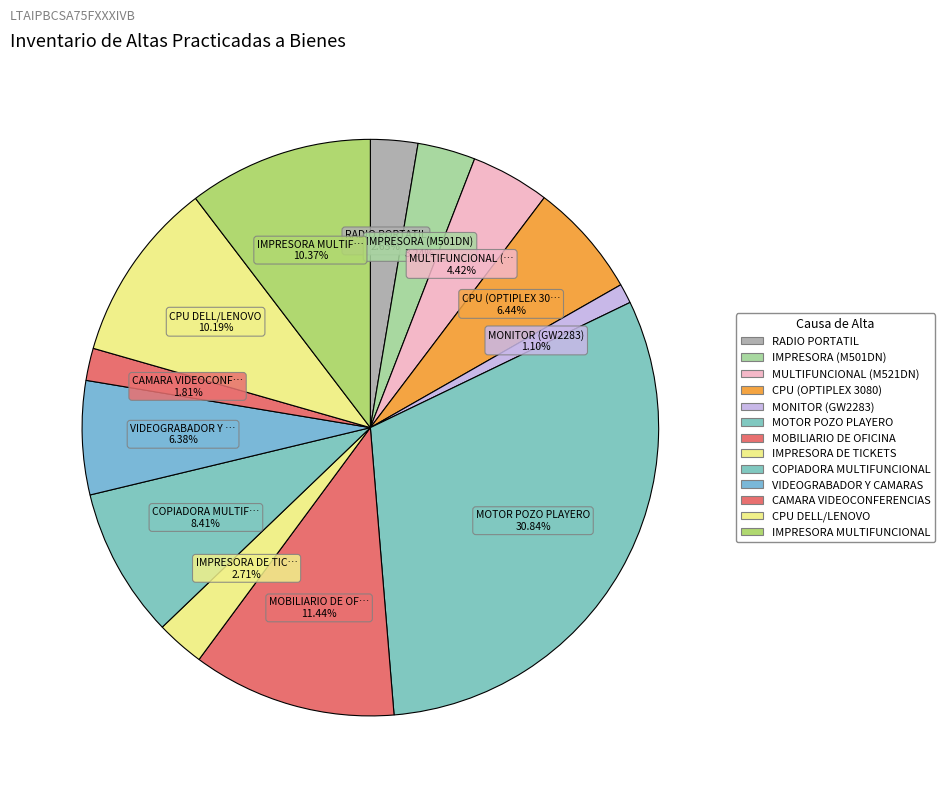

Is it true that MOBILIARIO DE OFICINA is 1% of the pie?

False